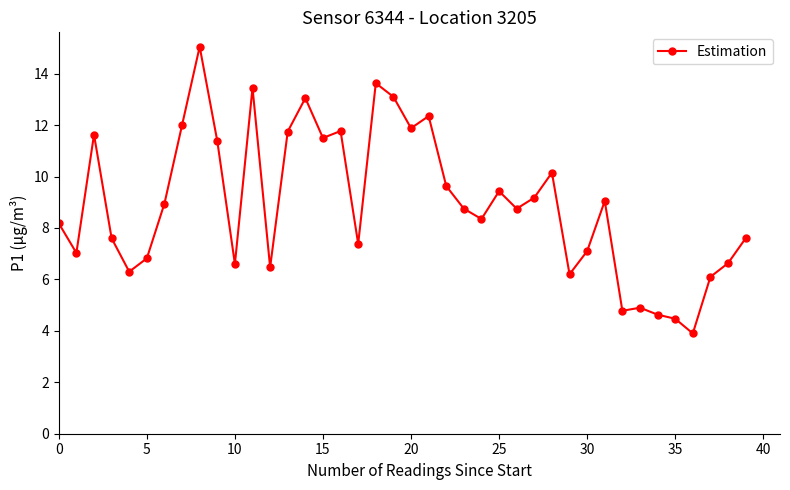

What is the greatest value displayed?

15.1